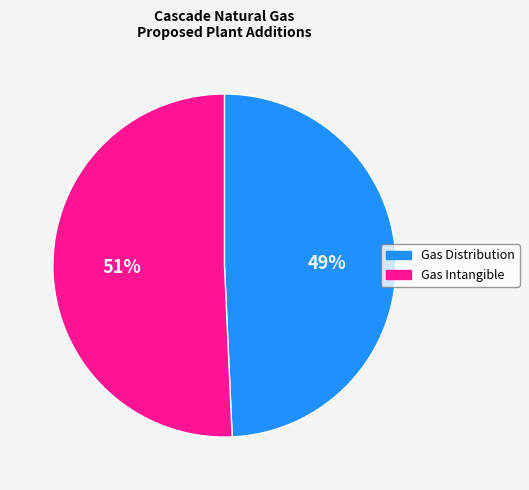

Which slice is the largest?

Gas Intangible